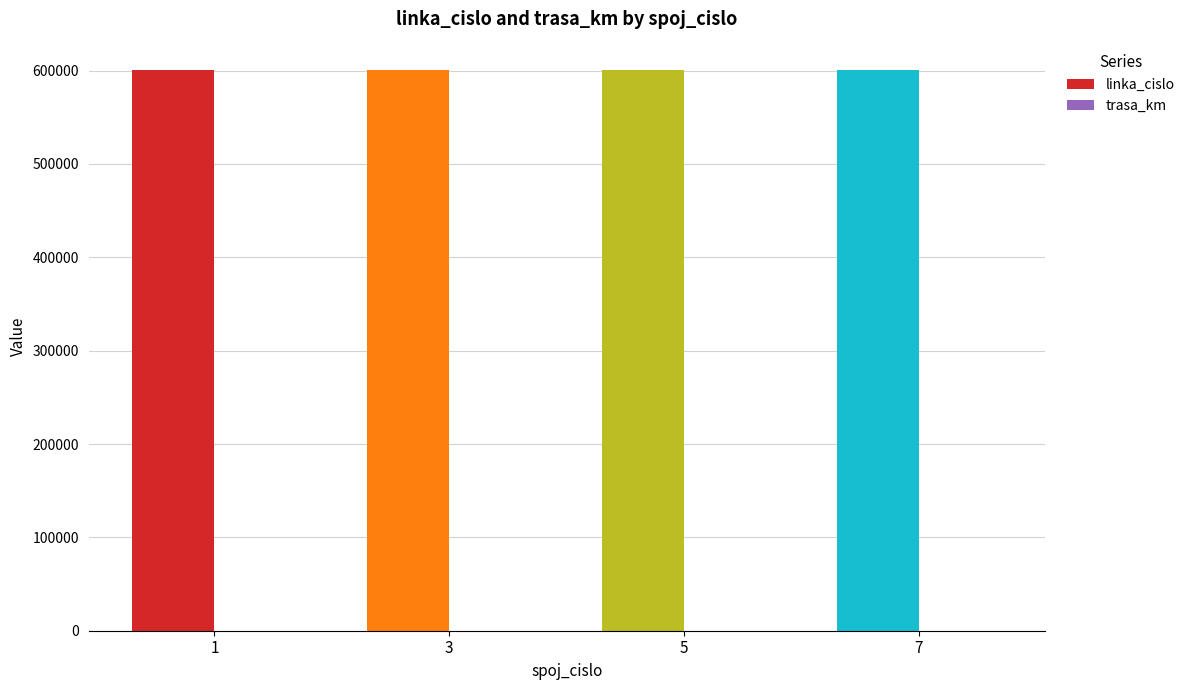

Are the bars grouped side by side (vs. stacked)?

Yes